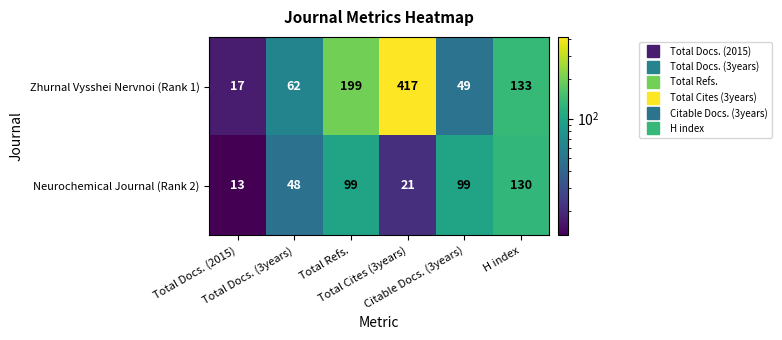

Which series has the largest total across all categories?

Zhurnal Vysshei Nervnoi (Rank 1)